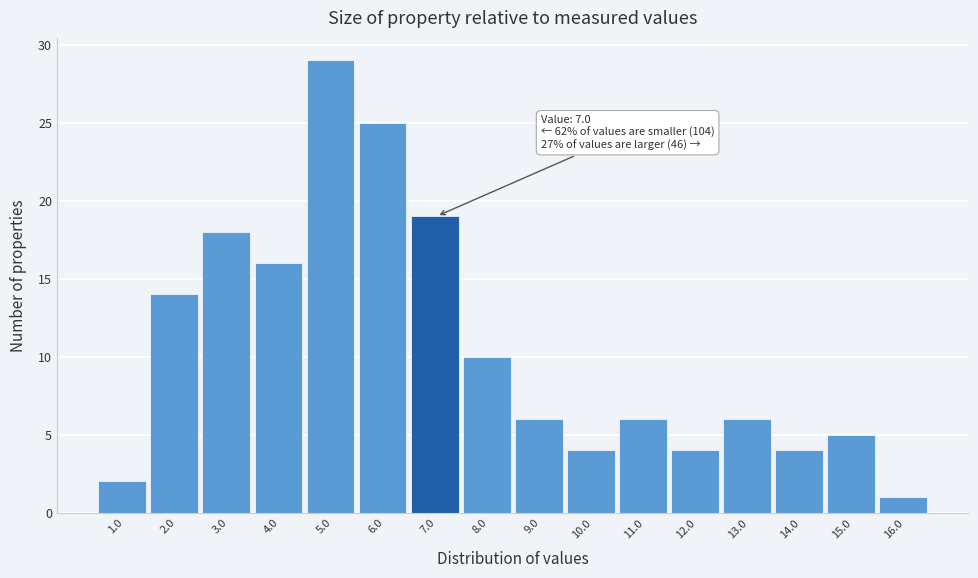

Reading right to left, extract all data points from this chart.

1	5	4	6	4	6	4	6	10	19	25	29	16	18	14	2